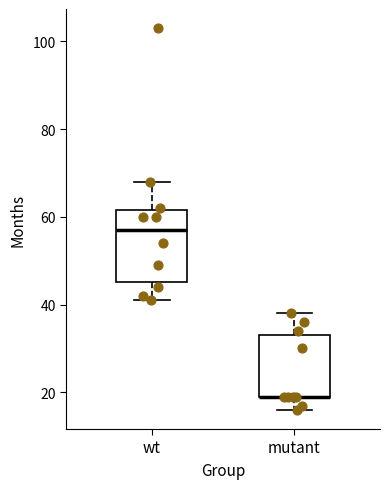

Which box is the tallest, from its lower edge to its upper edge?

wt